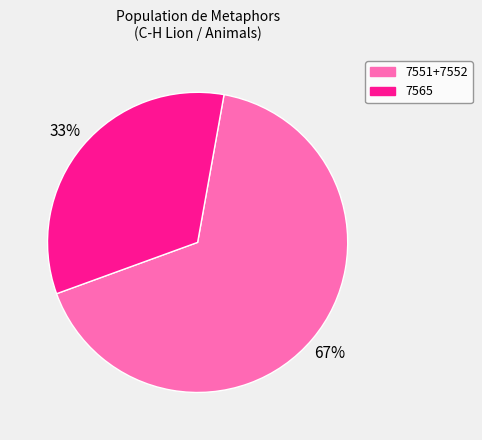

Does any single category account for the majority?

Yes